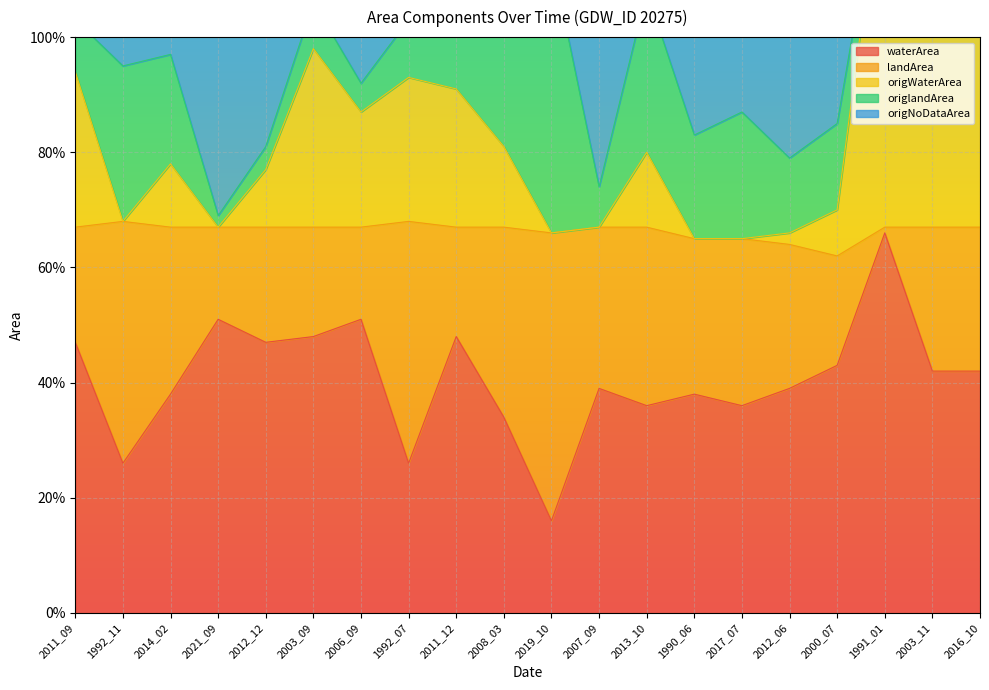

How many waterArea values are between 0 and 1?

20